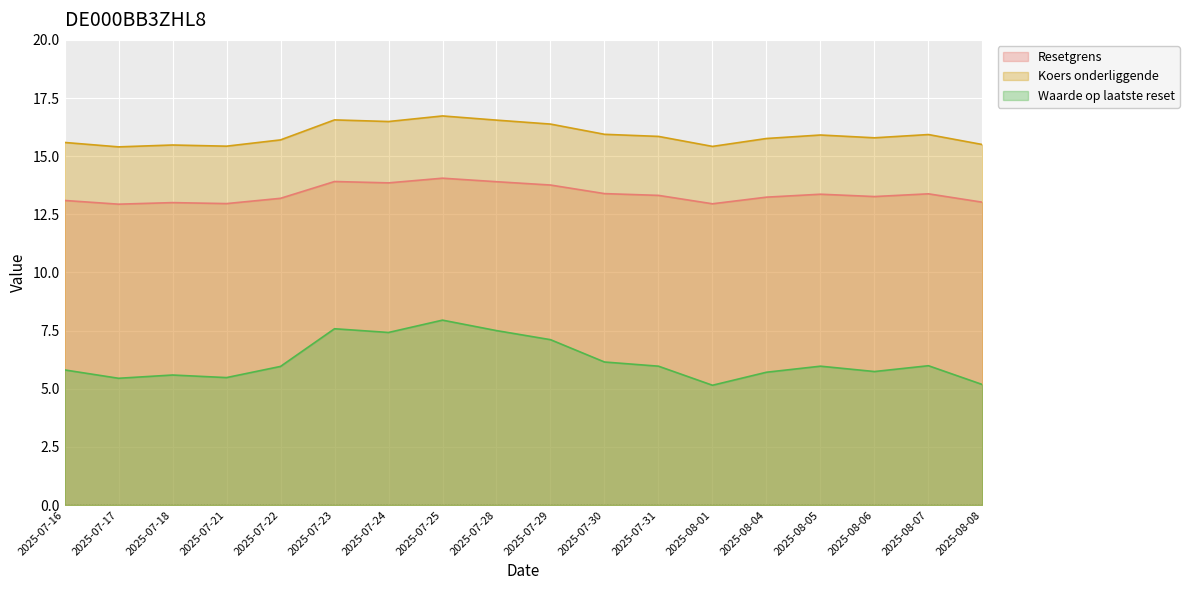

What is the difference between the maximum and minimum values in the Waarde op laatste reset series?

2.8